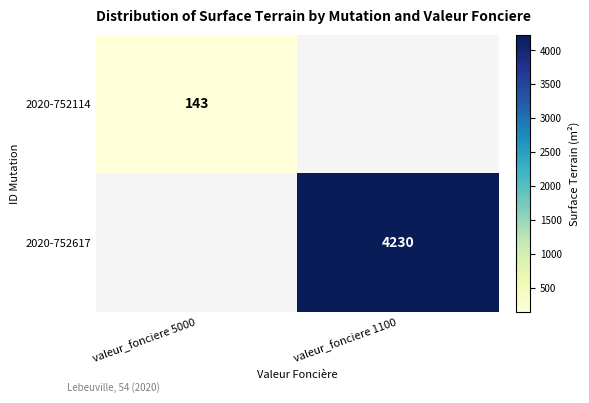

How many data points does each series have?

2